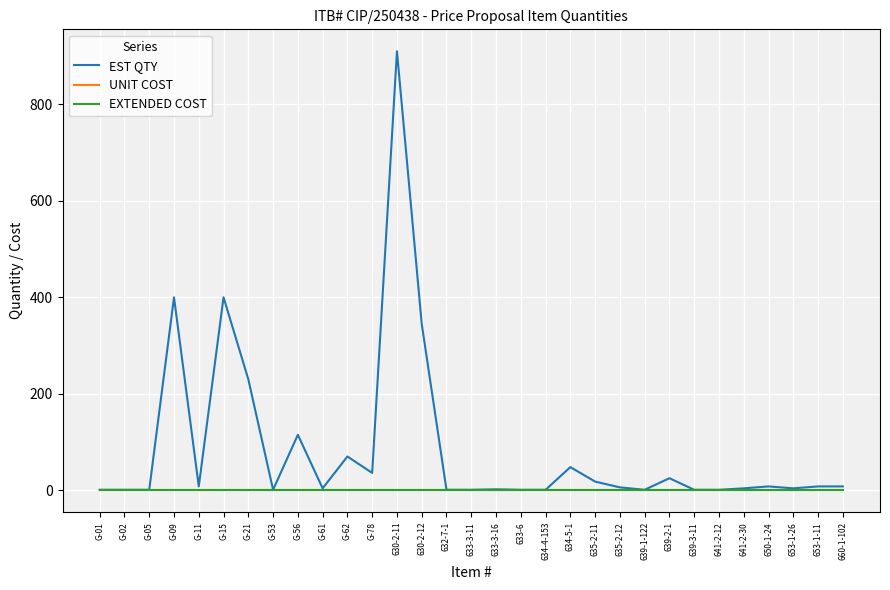

Does the chart have visible grid lines?

Yes